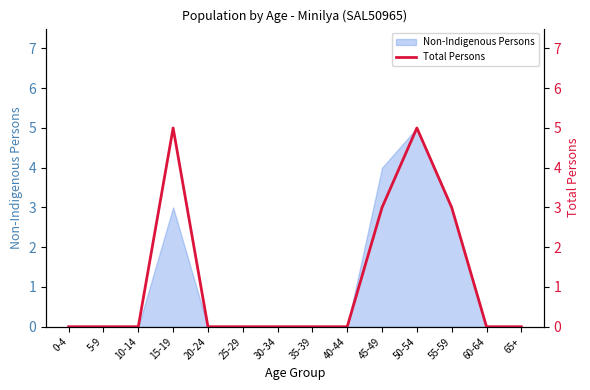

What is the label of the 4th point from the right?

50-54